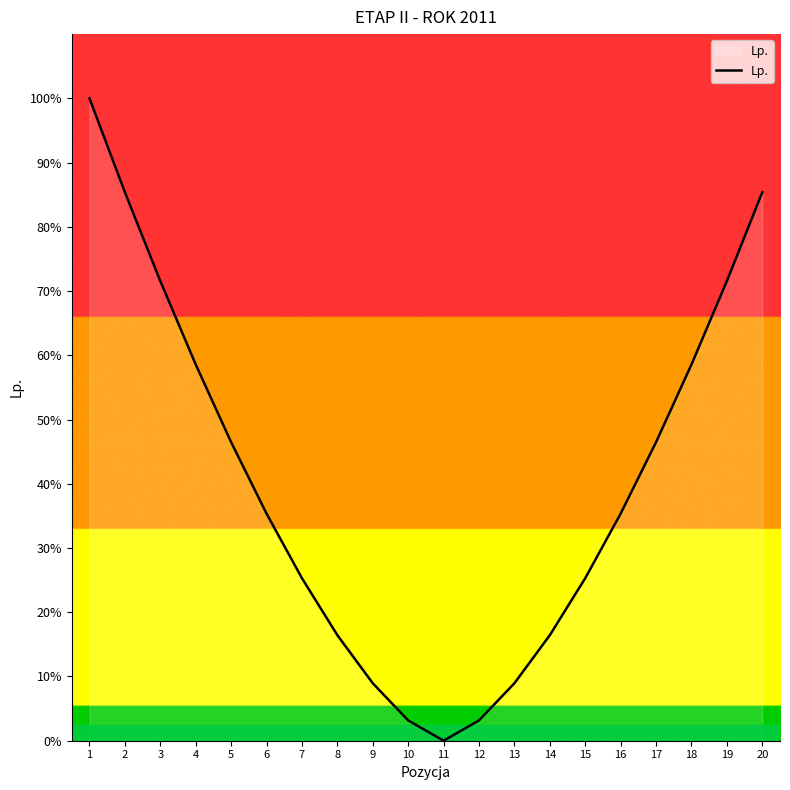

Between 17 and 16, which is larger?

17